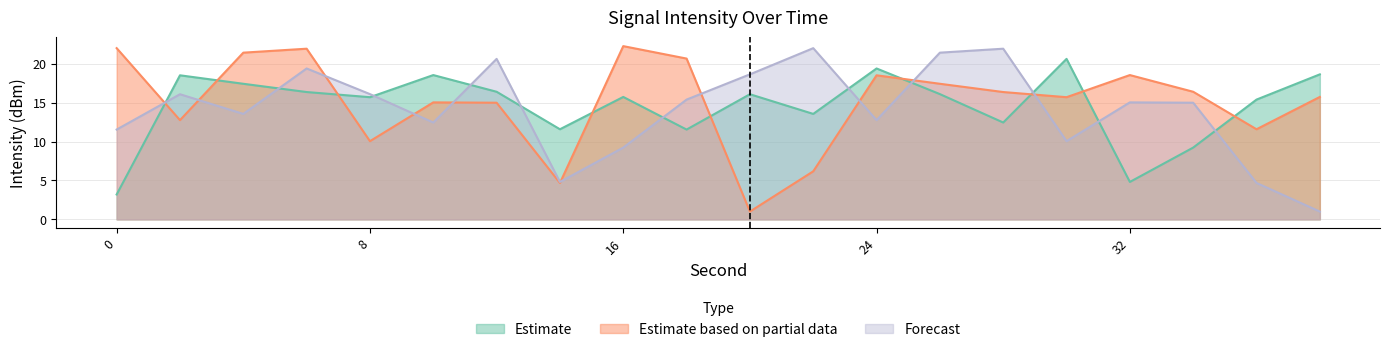

True or false: Estimate has more than 2 points higher than both neighbors.

True